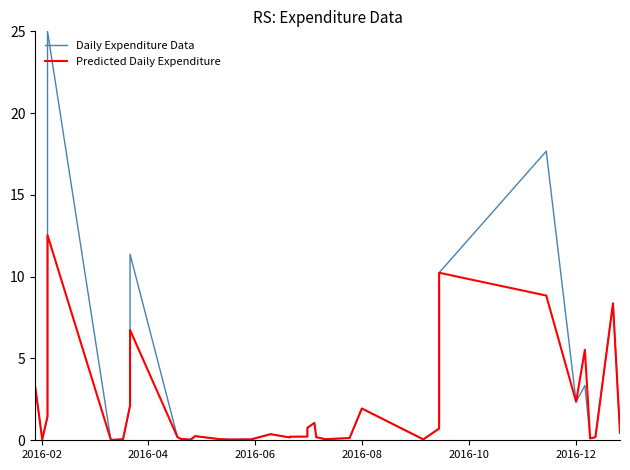

Which series has the largest total across all categories?

Daily Expenditure Data